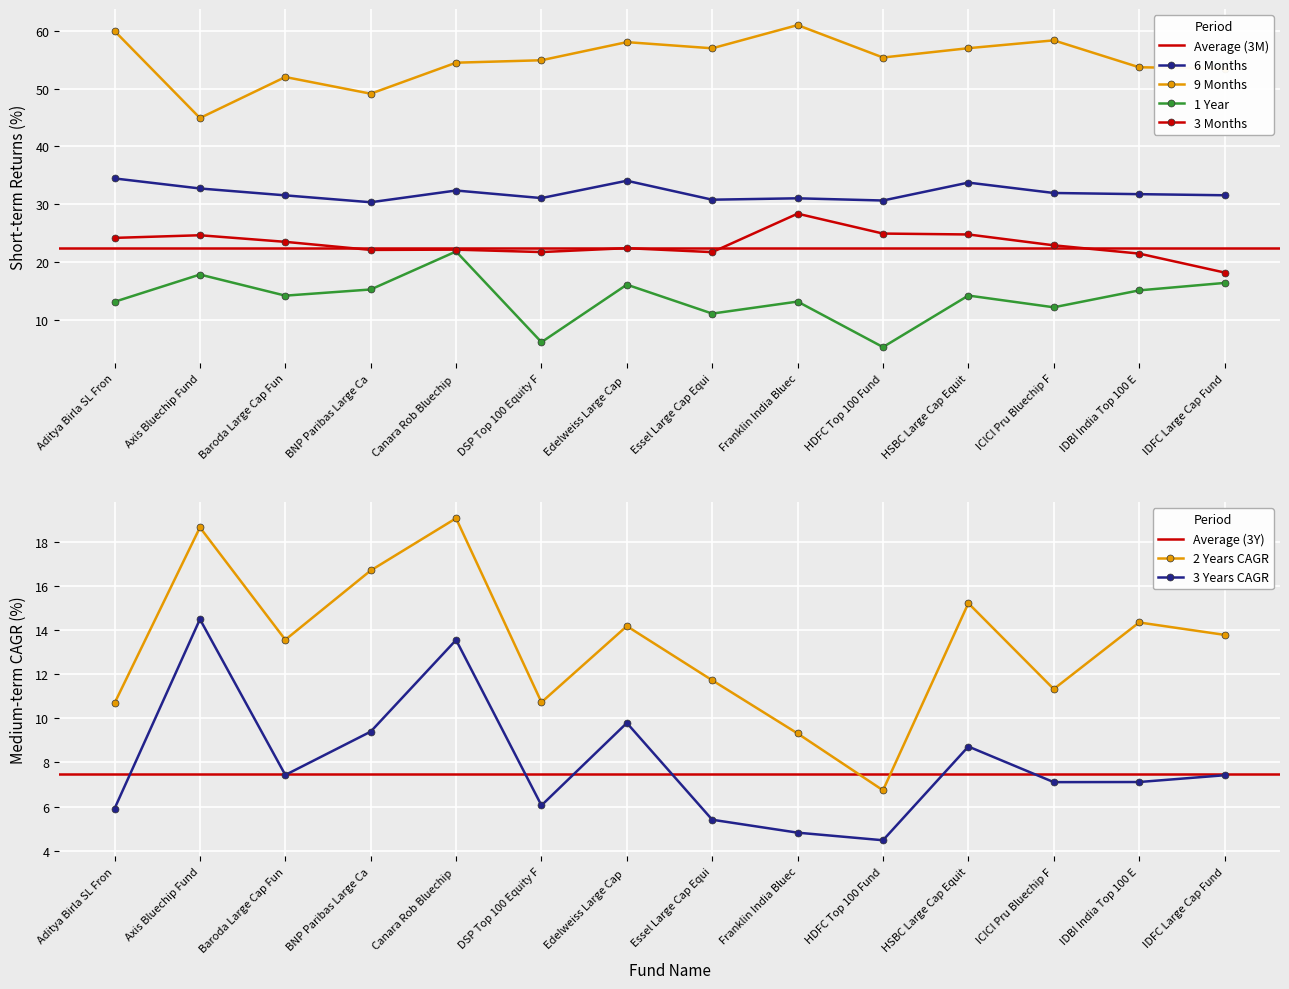

Which category has the lowest value in the 3 Years CAGR series?

HDFC Top 100 Fund